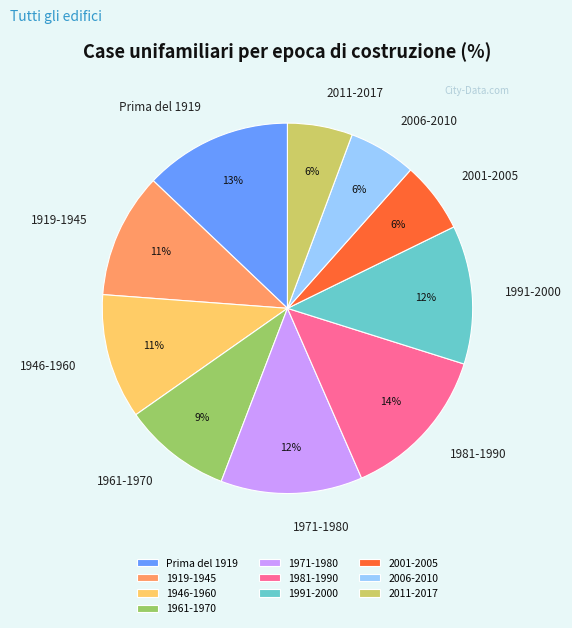

To the nearest percent, what is the difference between the largest and smallest slice percentages?

8%